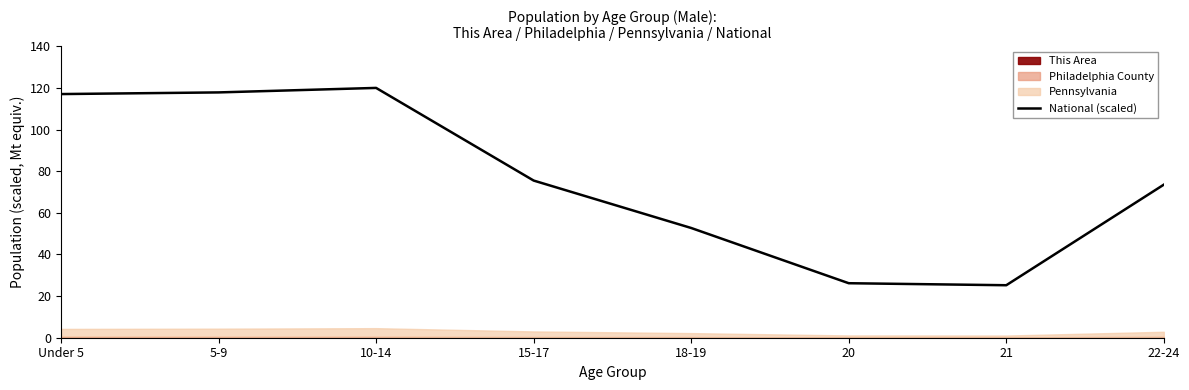

What is the difference between the maximum and minimum values?

94.8